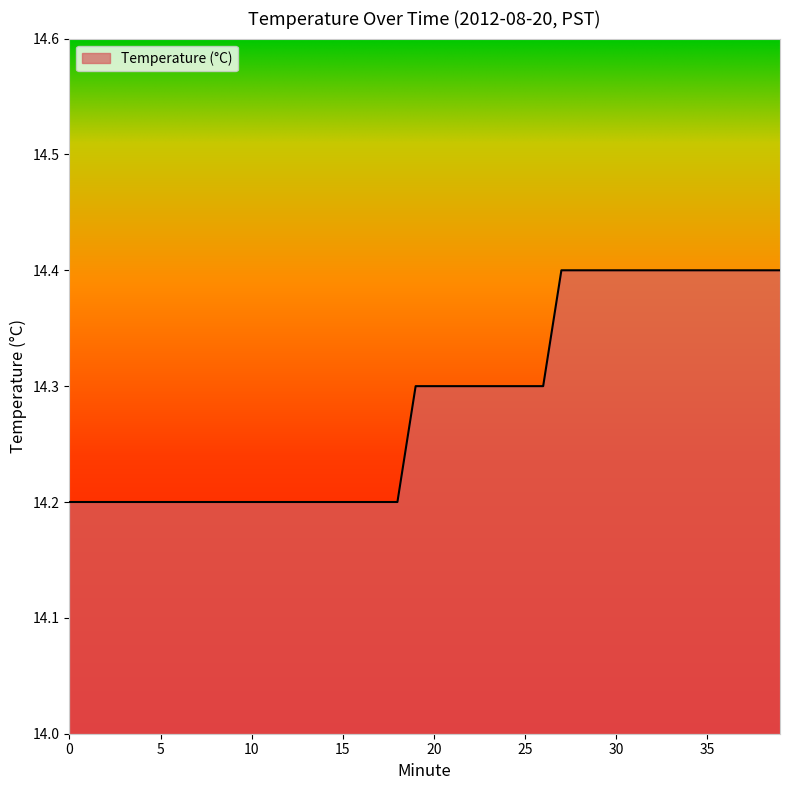

What is the maximum value shown in the chart?

14.4